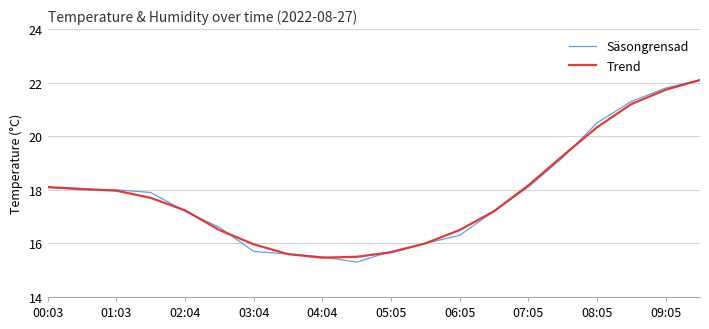

What is the lowest value of the Trend series?

15.5